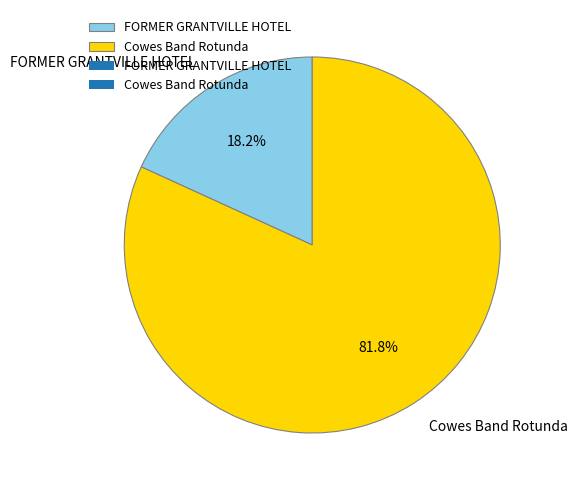

Does Cowes Band Rotunda account for over 50% of the chart?

Yes